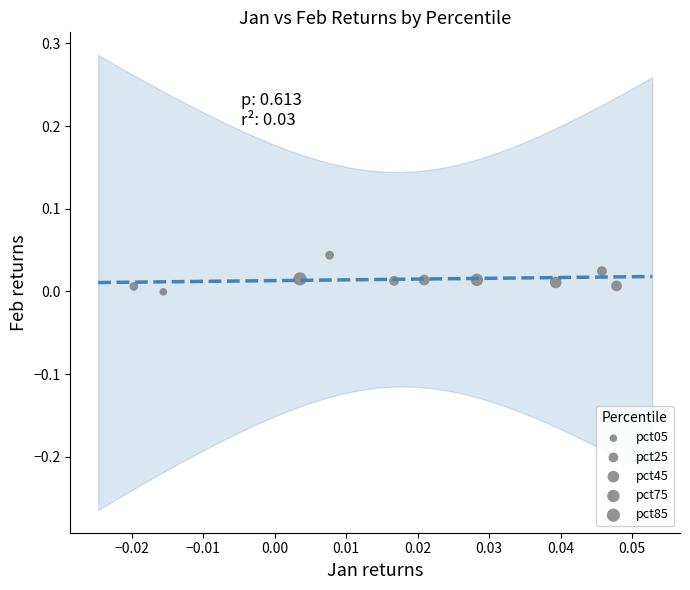

Count the number of points in this scatter plot.

10